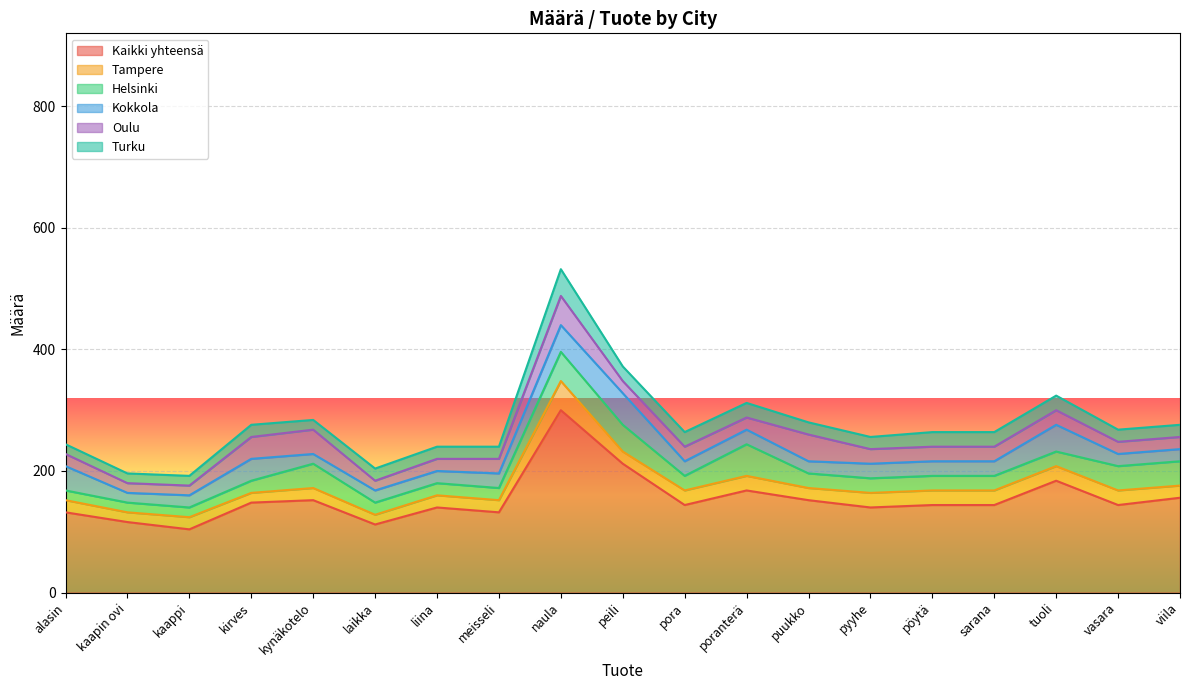

The Turku series shows 20 at meisseli. True or false?

True